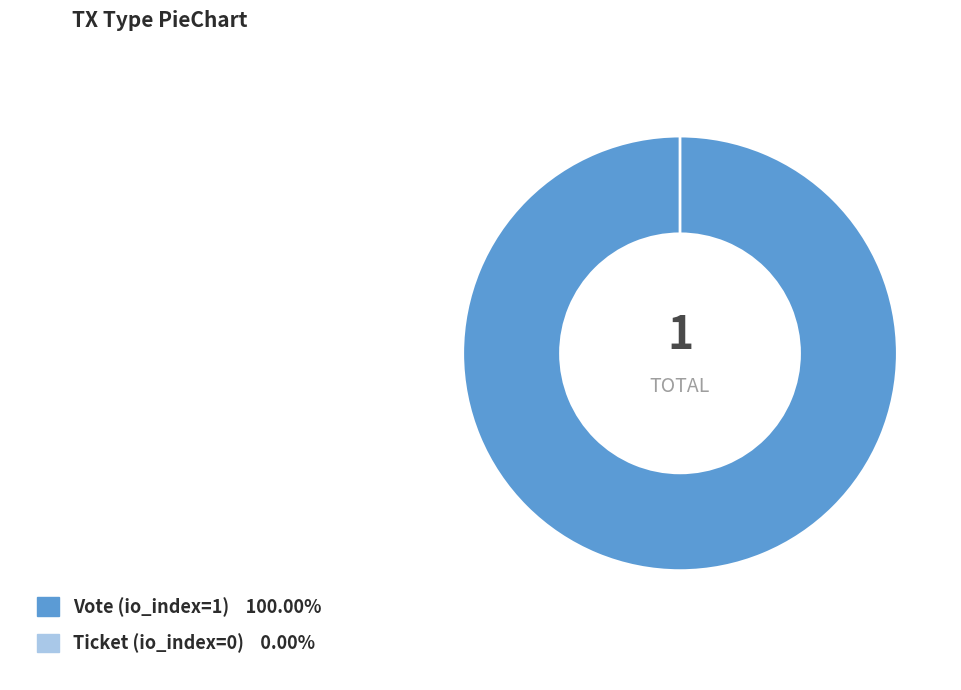

What percentage do Vote (io_index=1) and Ticket (io_index=0) together represent?

100.0%